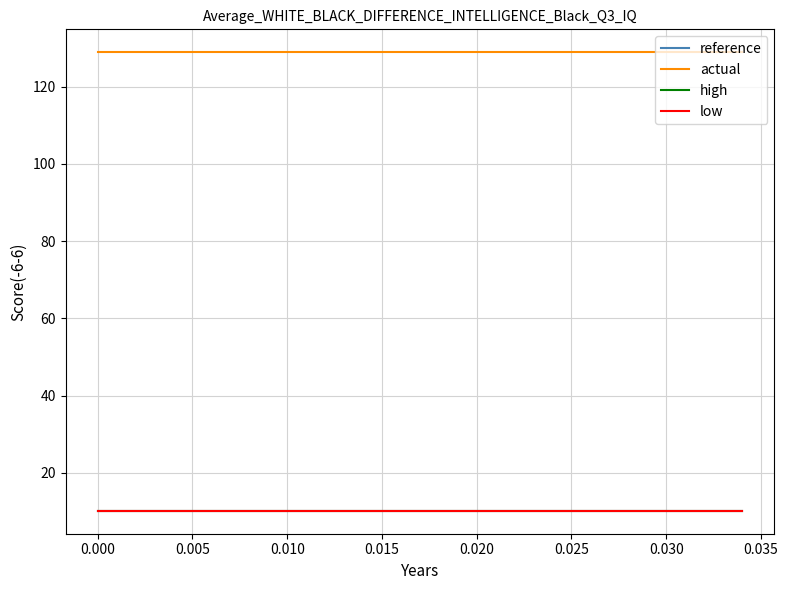

Which series has the largest total across all categories?

actual